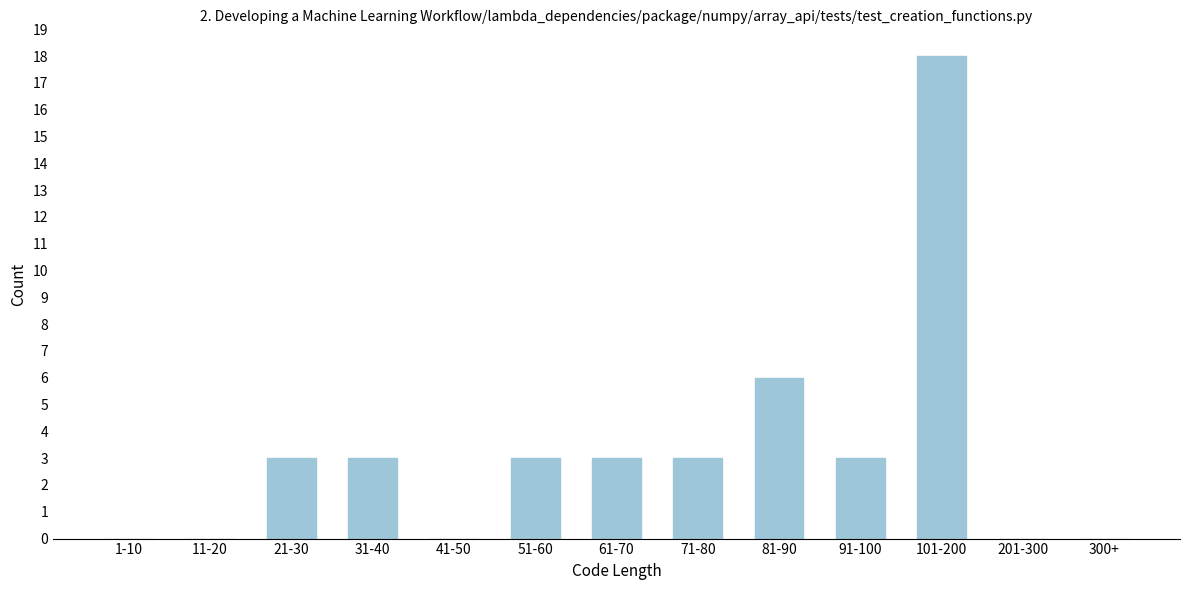

Reading right to left, transcribe all the data shown in this chart.

300+=0	201-300=0	101-200=18	91-100=3	81-90=6	71-80=3	61-70=3	51-60=3	41-50=0	31-40=3	21-30=3	11-20=0	1-10=0